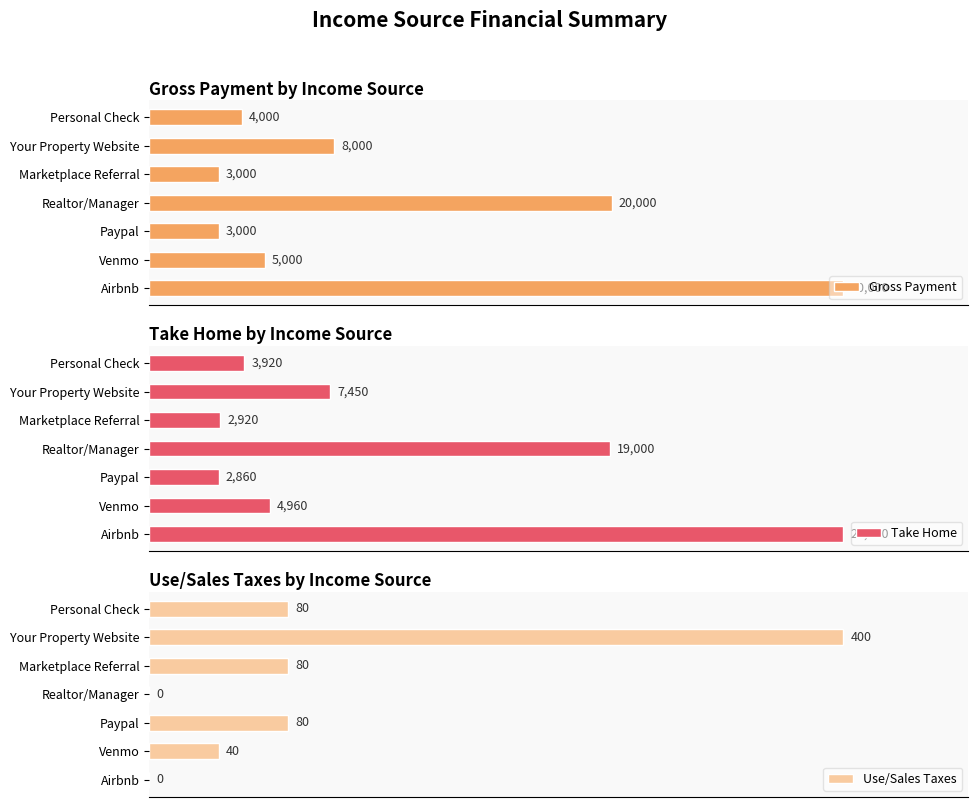

Reading left to right, transcribe all the data shown in this chart.

Gross Payment: Airbnb=30000	Venmo=5000	Paypal=3000	Realtor/Manager=20000	Marketplace Referral=3000	Your Property Website=8000	Personal Check=4000
Take Home: Airbnb=28600	Venmo=4960	Paypal=2860	Realtor/Manager=19000	Marketplace Referral=2920	Your Property Website=7450	Personal Check=3920
Use/Sales Taxes: Airbnb=0	Venmo=40	Paypal=80	Realtor/Manager=0	Marketplace Referral=80	Your Property Website=400	Personal Check=80